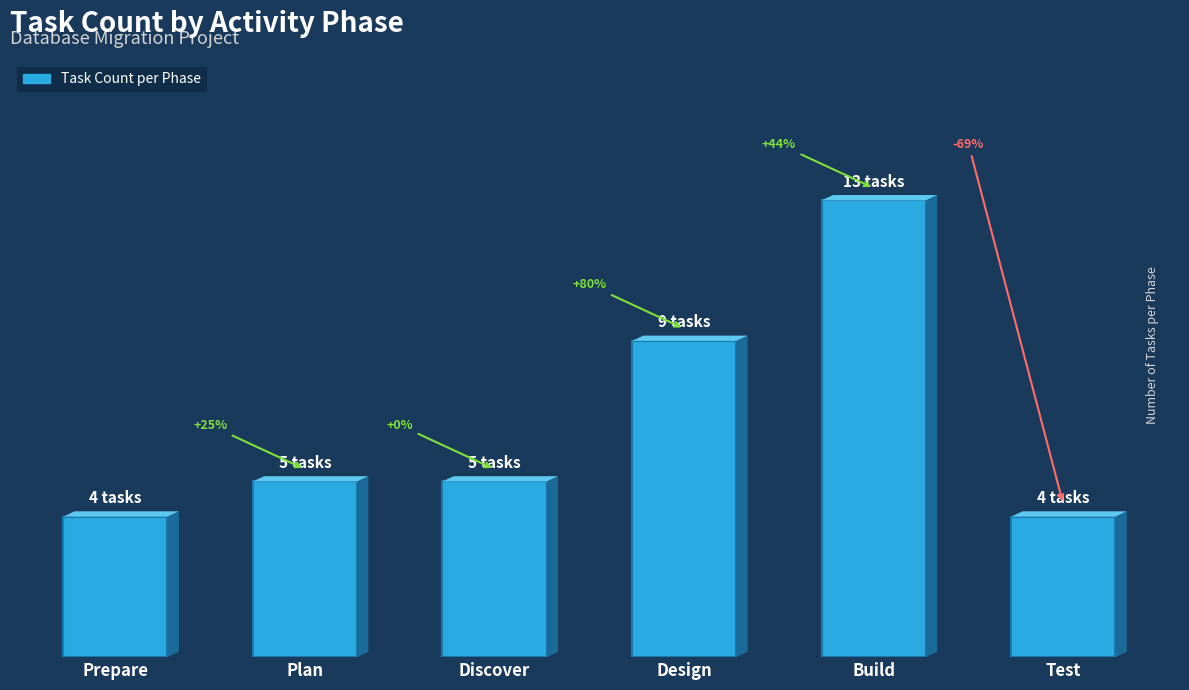

Are the bars horizontal?

No